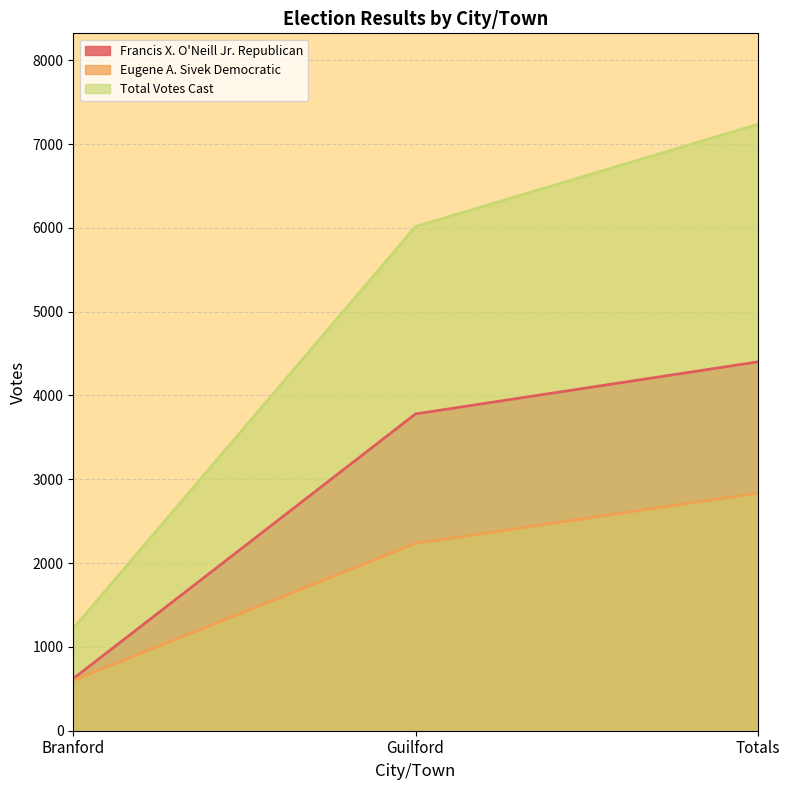

What is the approximate value of Eugene A. Sivek Democratic at Totals, to the nearest 10?

2840